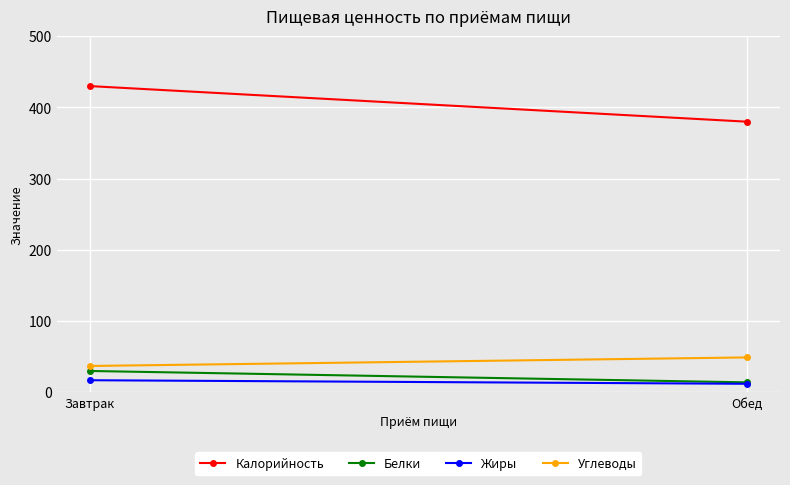

Reading left to right, transcribe all the data shown in this chart.

Калорийность: Завтрак=430	Обед=380
Белки: Завтрак=30	Обед=14
Жиры: Завтрак=17	Обед=12
Углеводы: Завтрак=37	Обед=49